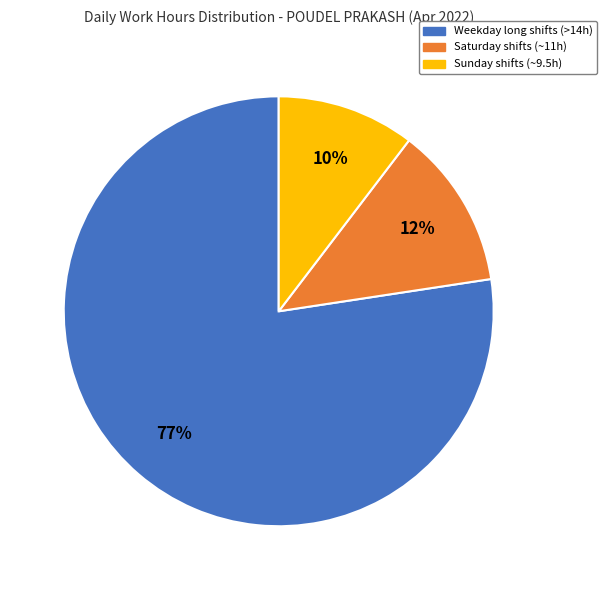

Is the sum of Sunday shifts (~9.5h) and Saturday shifts (~11h) greater than half?

No